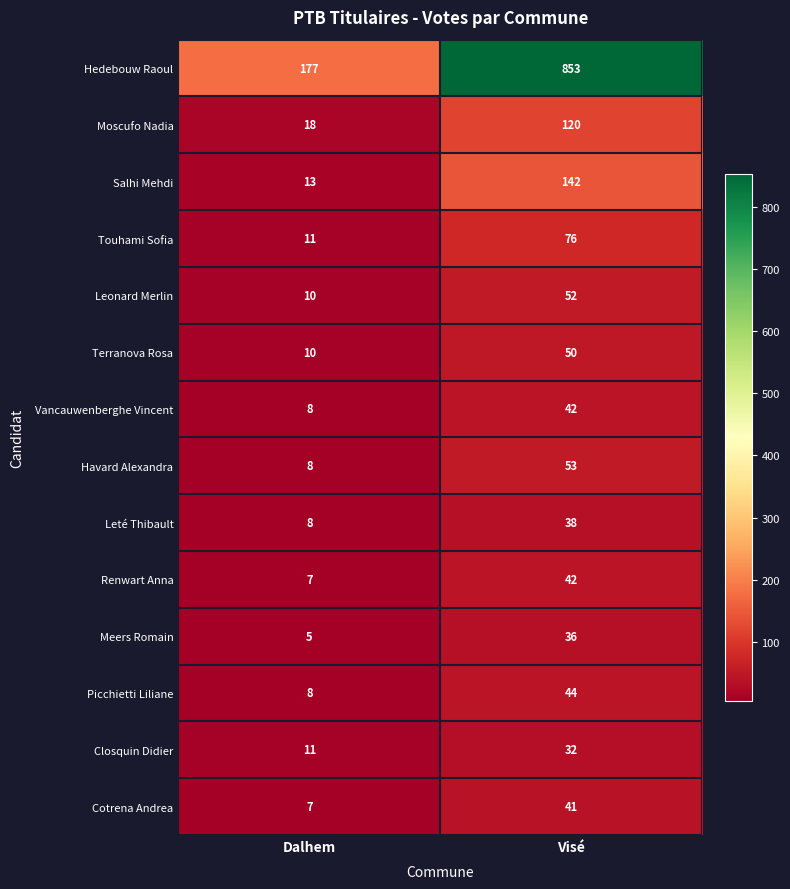

Between Dalhem and Visé, which series saw the biggest shift?

Hedebouw Raoul